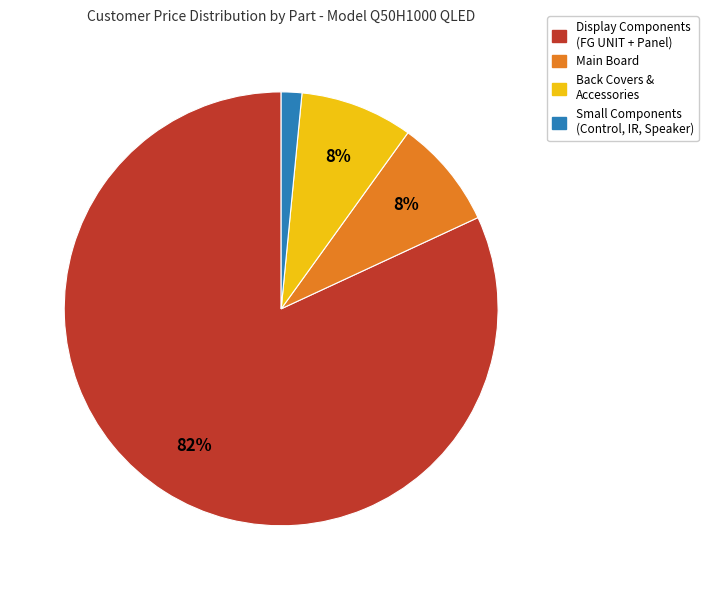

Is there any slice that represents more than half of the pie?

Yes